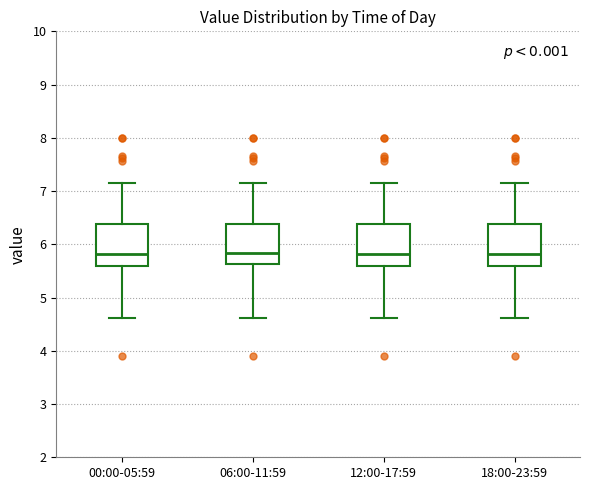

Where does the upper whisker of the box for 06:00-11:59 end on the y-axis? The values are not printed on the chart, so give them approximately, as read against the axis.

7.2